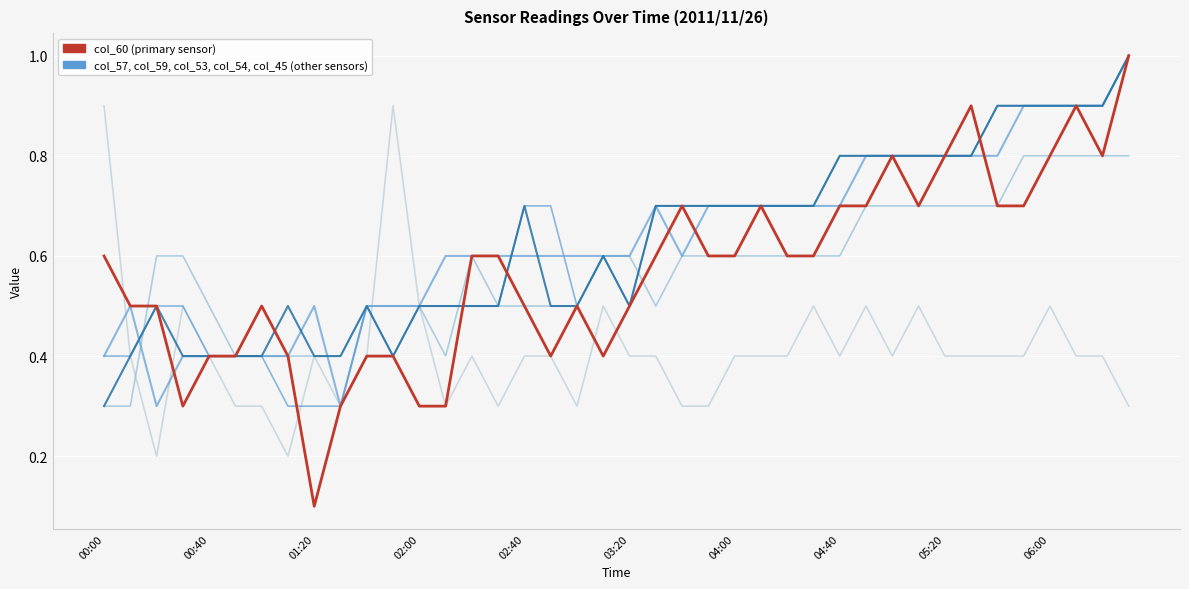

Does the chart display data point markers on the line(s)?

No